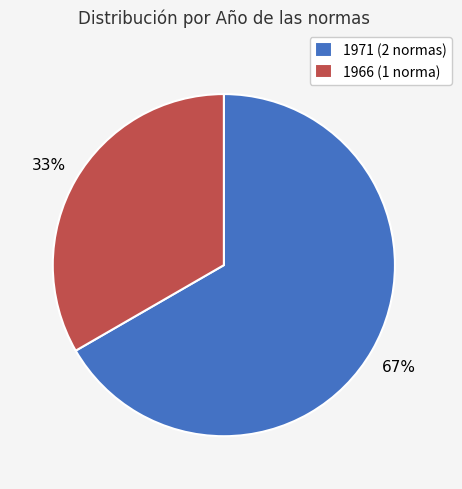

What is the ratio of the value at 1966 (1 norma) to the value at 1971 (2 normas)?

0.5